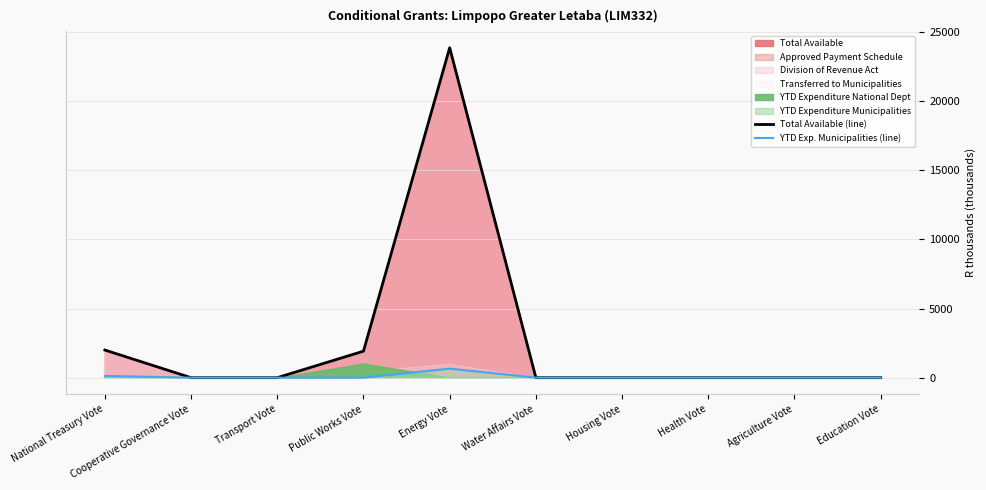

Which category has the highest value in the Total Available (line) series?

Energy Vote